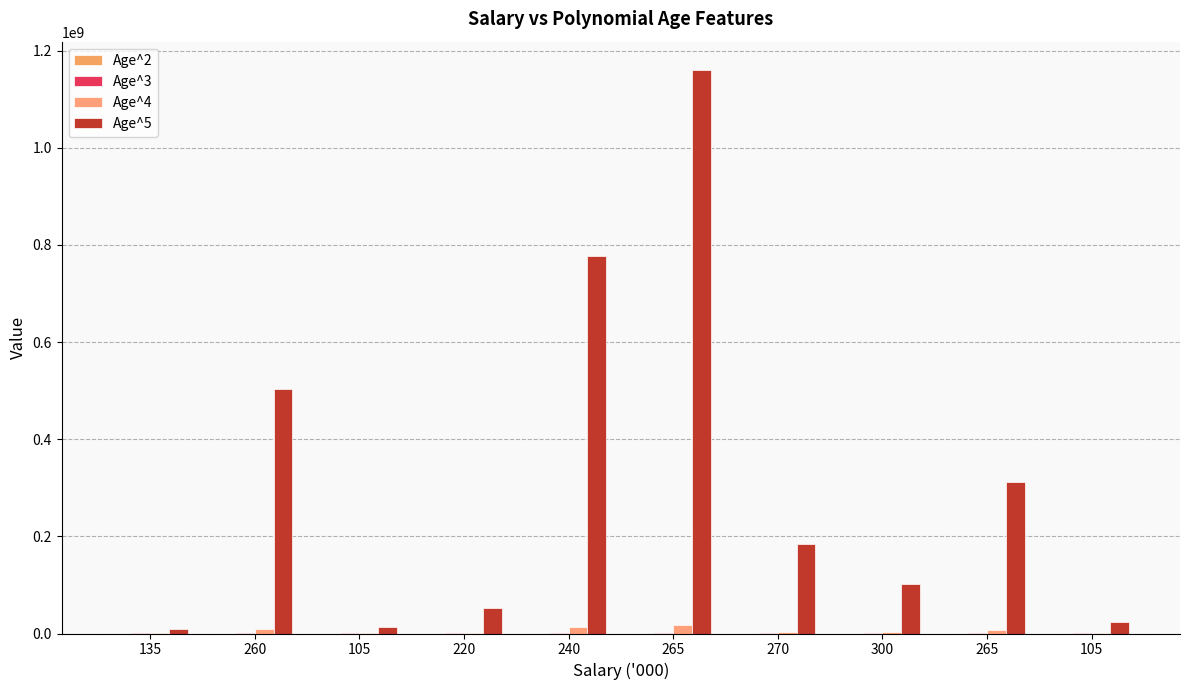

Does the chart contain stacked bars?

No